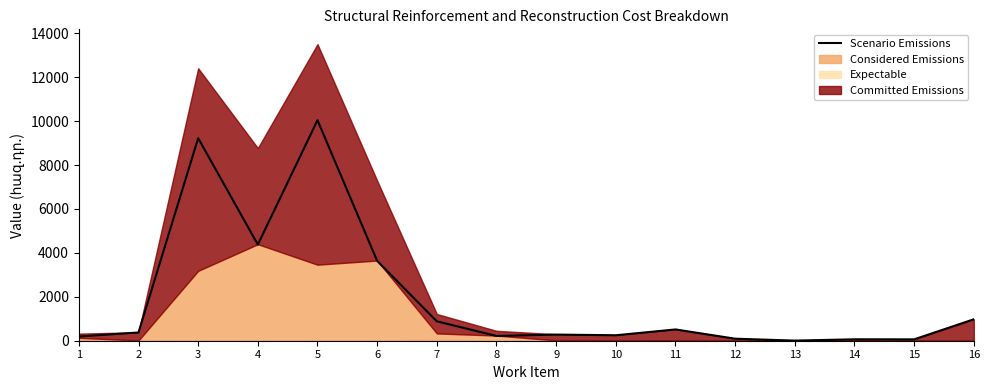

Reading left to right, what are all the values shown in this chart?

1=190.1	2=374.9	3=9224.5	4=4377.2	5=10041.5	6=3634.5	7=883.5	8=216.7	9=280.0	10=248.0	11=513.7	12=92.2	13=5.4	14=64.4	15=62.3	16=975.8